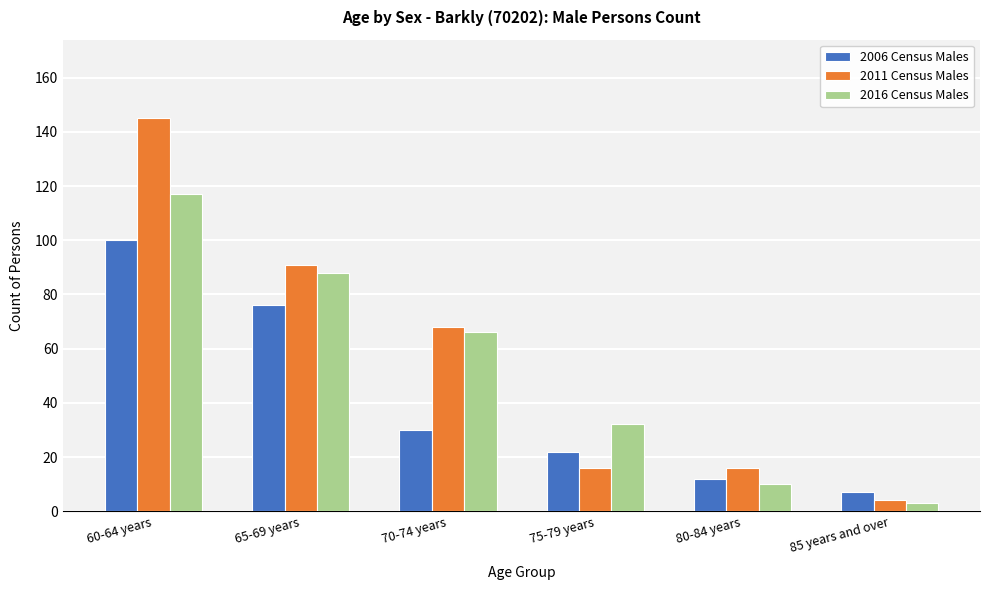

Reading right to left, transcribe all the data shown in this chart.

2006 Census Males: 7	12	22	30	76	100
2011 Census Males: 4	16	16	68	91	145
2016 Census Males: 3	10	32	66	88	117